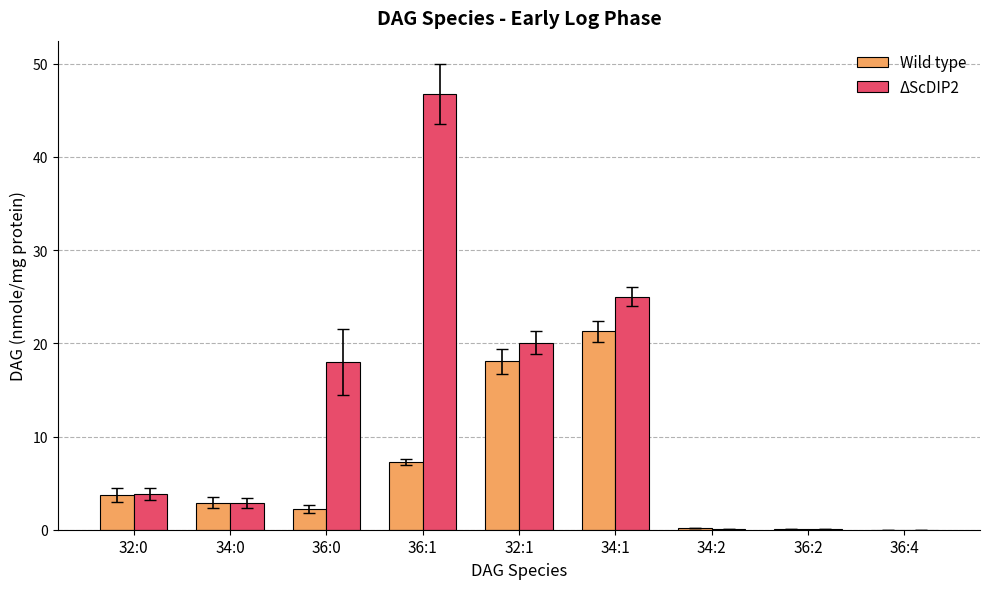

What are all the series names shown in the legend?

Wild type, ΔScDIP2